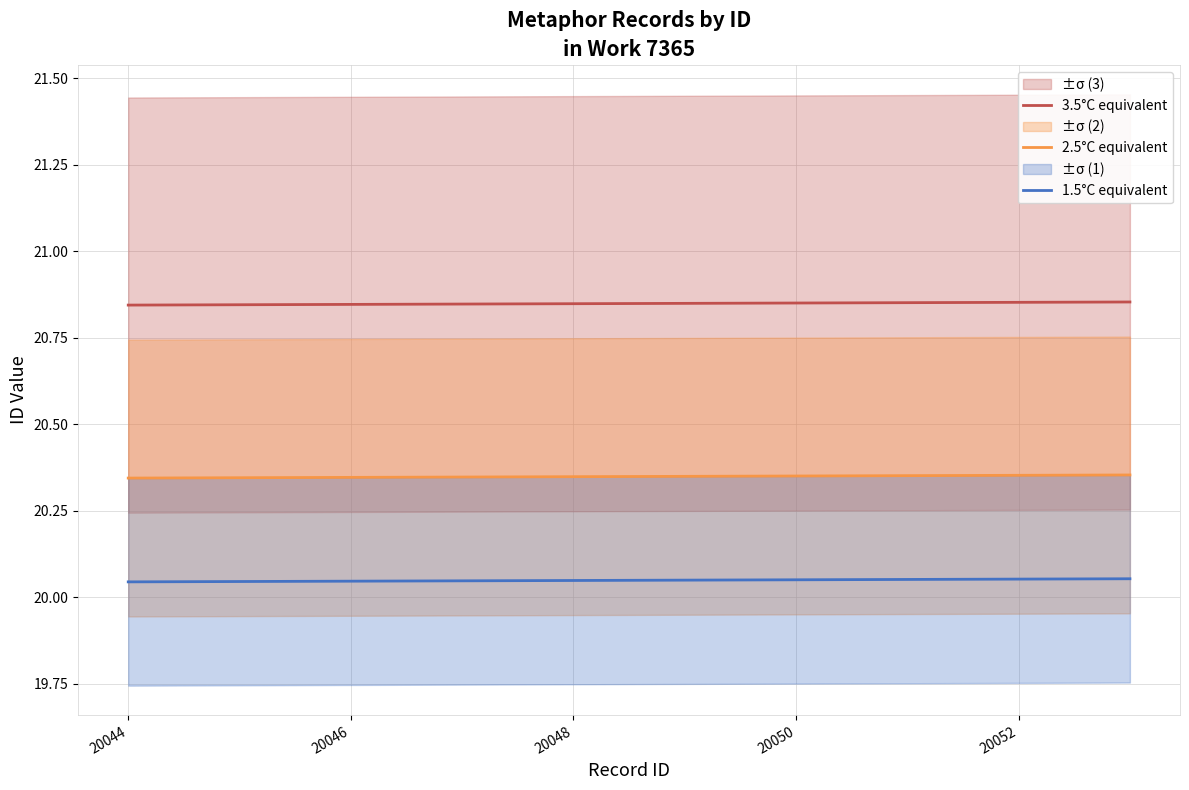

How many distinct data groups are displayed?

3